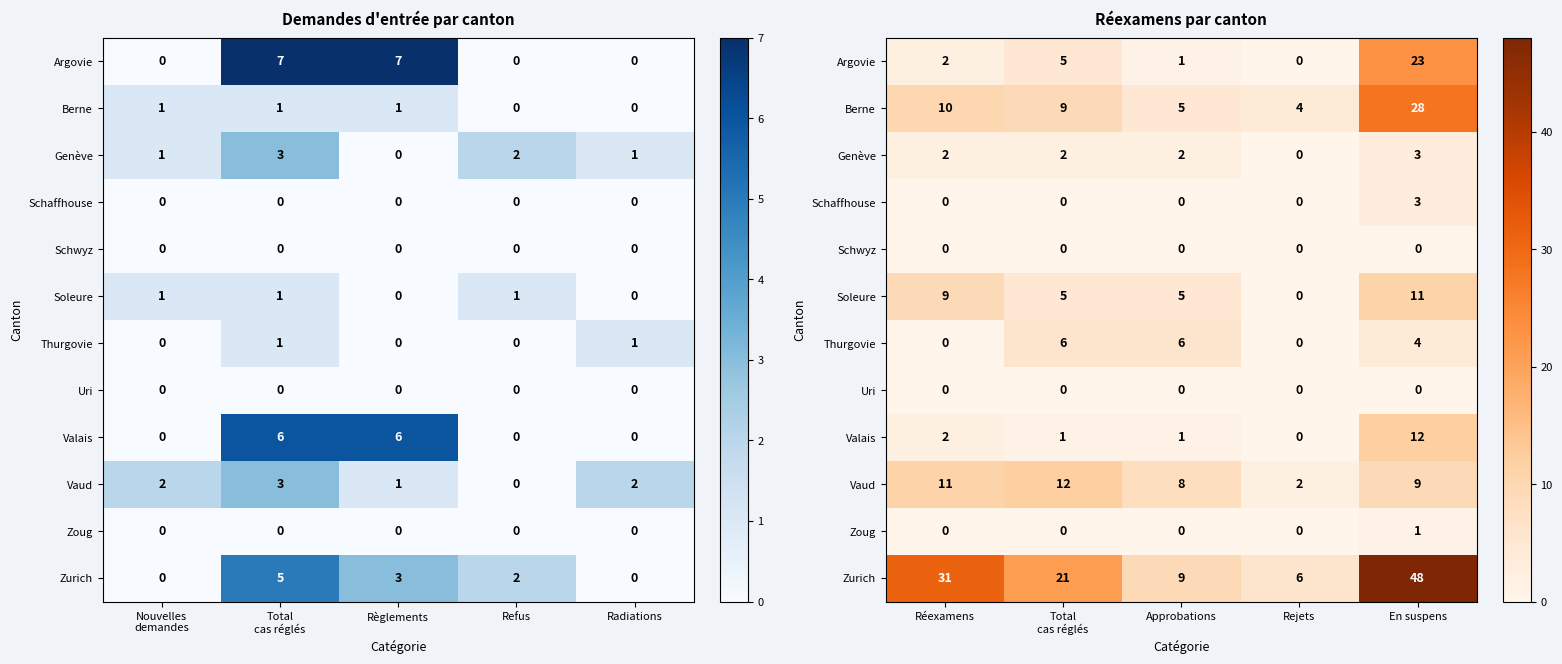

What is the approximate value of Valais at Total cas réglés?

1